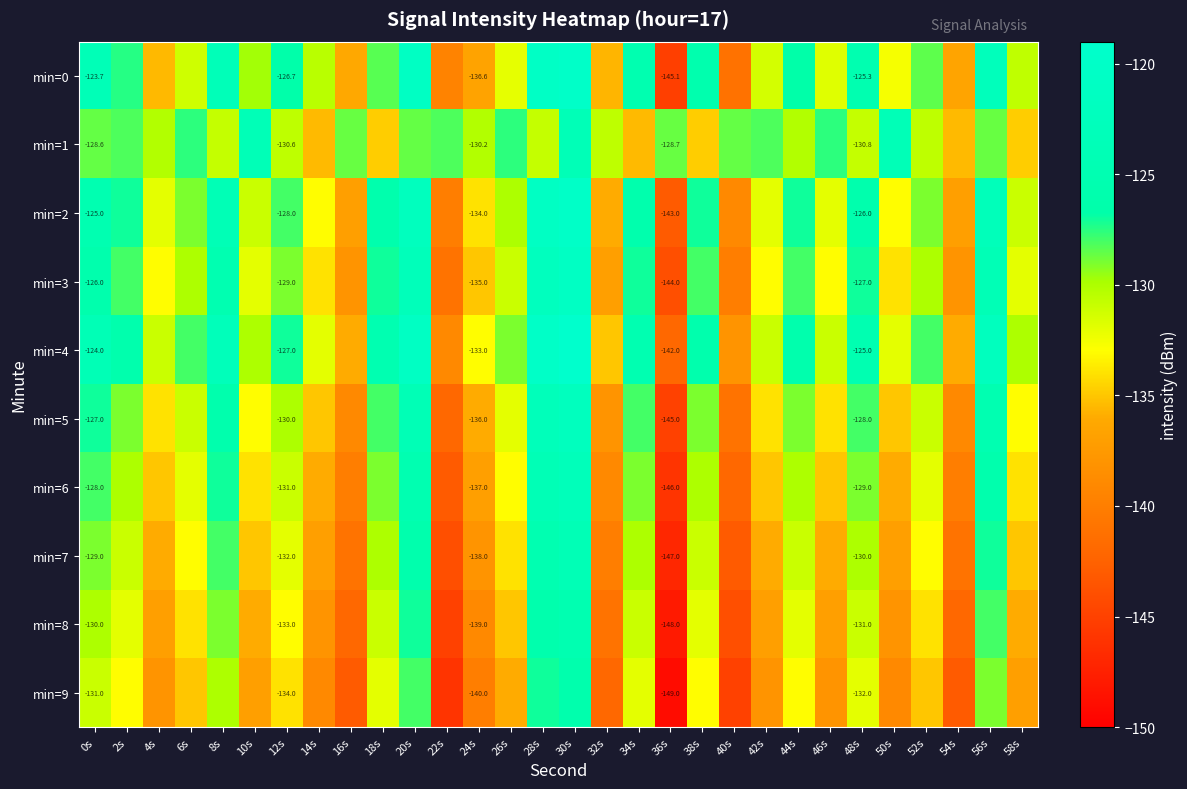

How many series are shown in this chart?

10